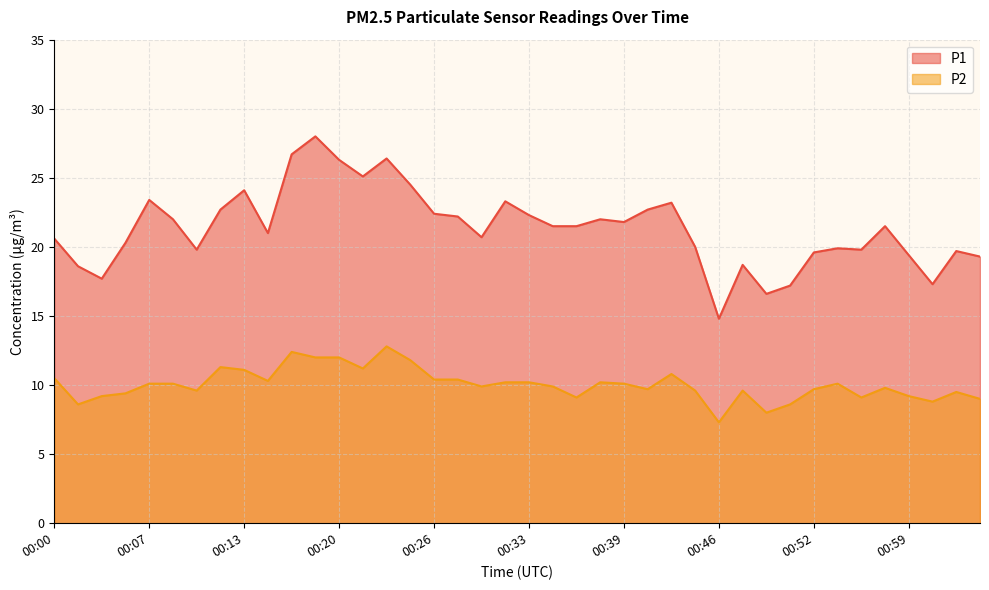

The value of P2 at 00:05 is 9.4. True or false?

True